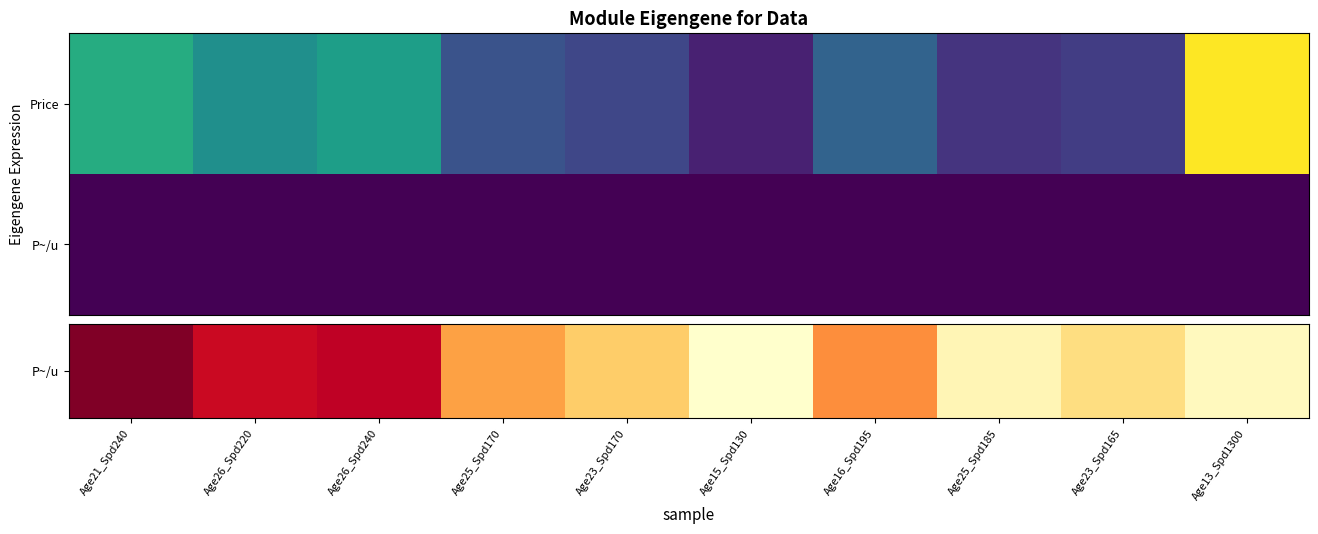

At how many categories does at least one series exceed 13?

3